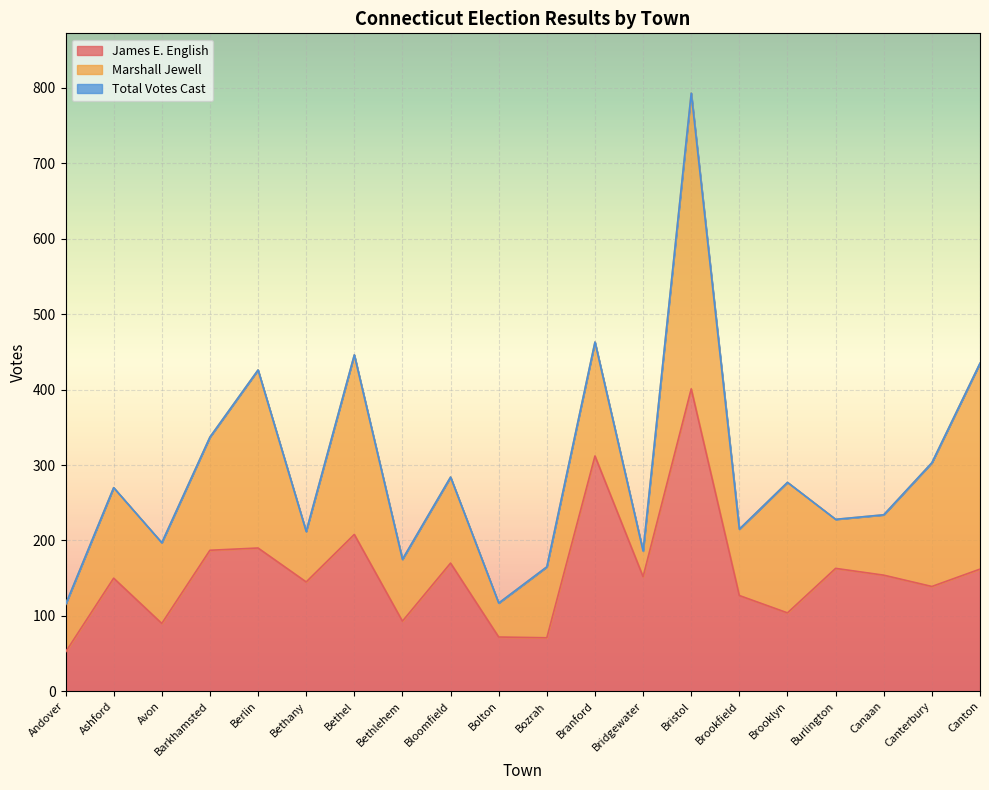

Which series has the largest total across all categories?

Total Votes Cast